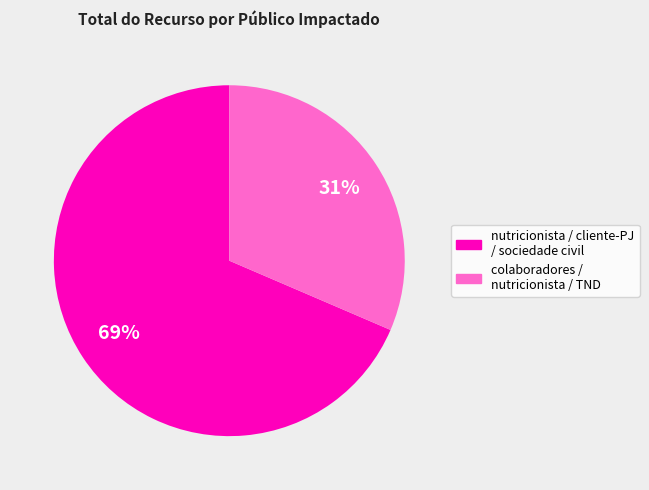

What percentage is the nutricionista / cliente-PJ / sociedade civil slice, to the nearest percent?

69%